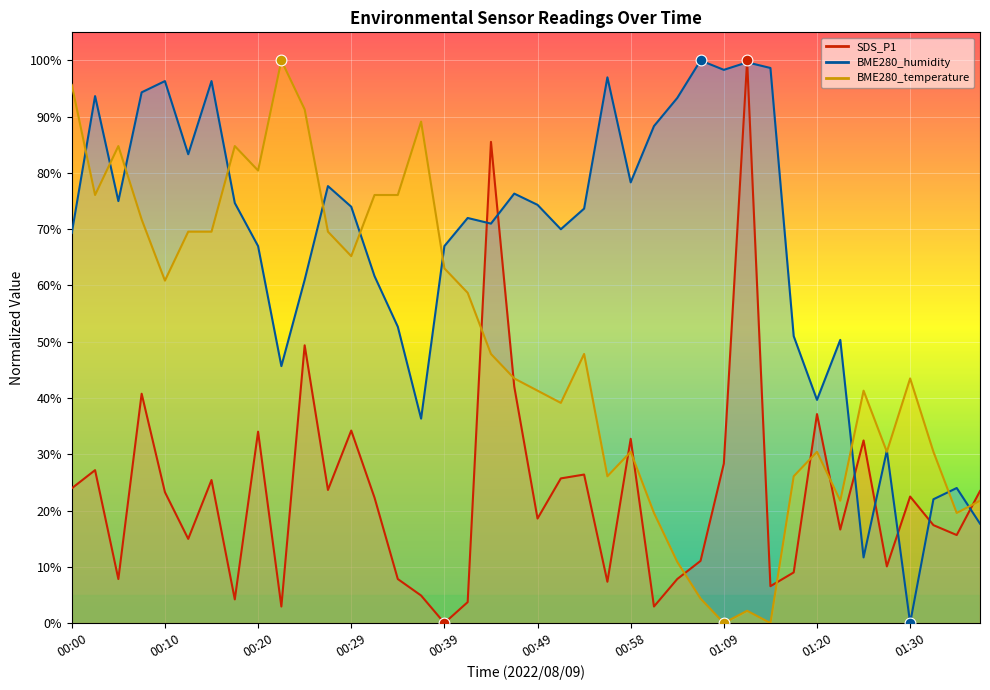

At which category is the sum across all series the highest?

00:08